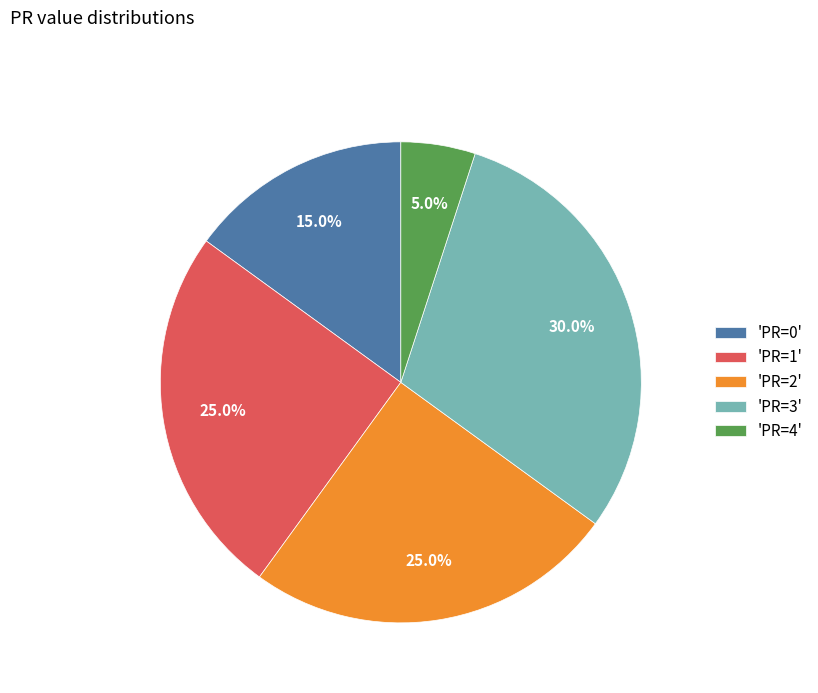

Is there a majority slice in this chart?

No